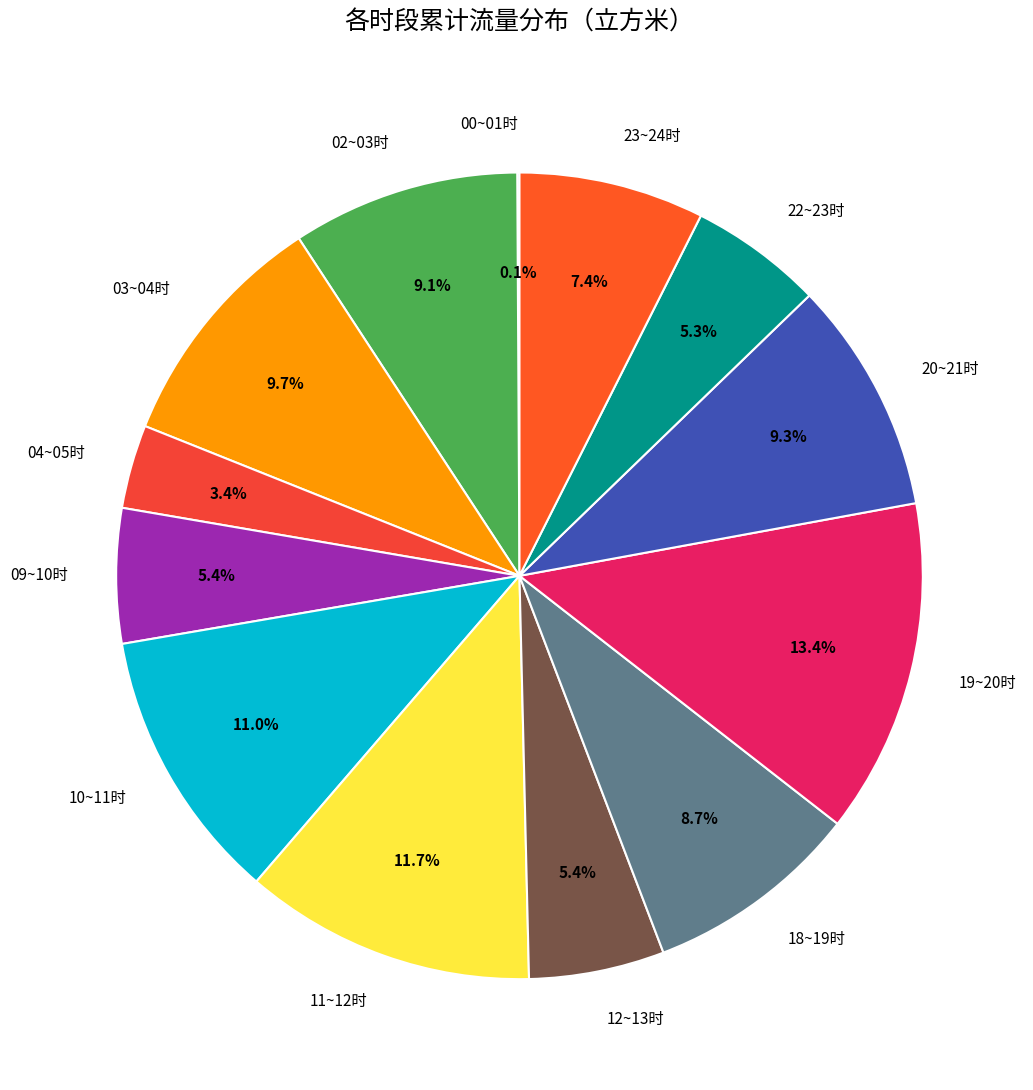

What percentage do 10~11时 and 03~04时 together represent?

20.7%